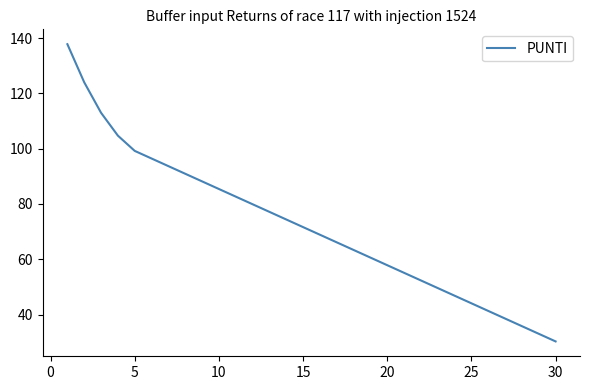

How many series are shown in this chart?

1